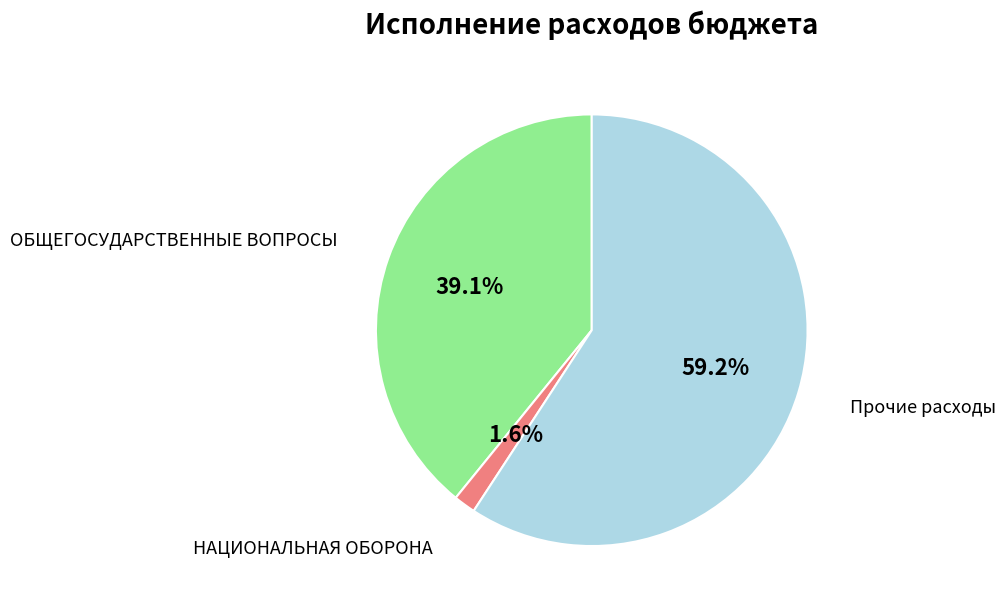

Which slice represents more than half of the pie?

Прочие расходы